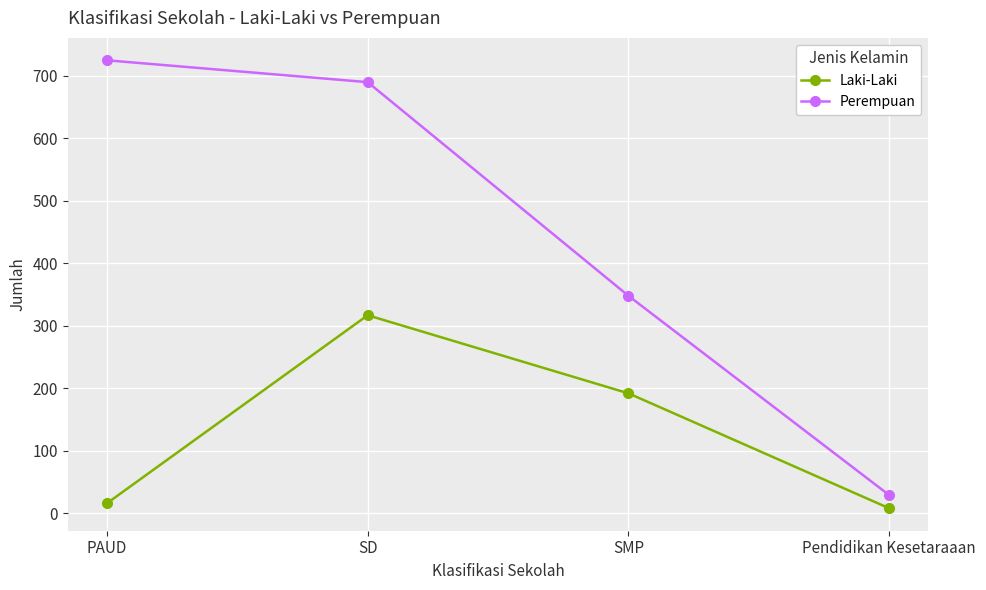

What is the maximum value for Perempuan?

725